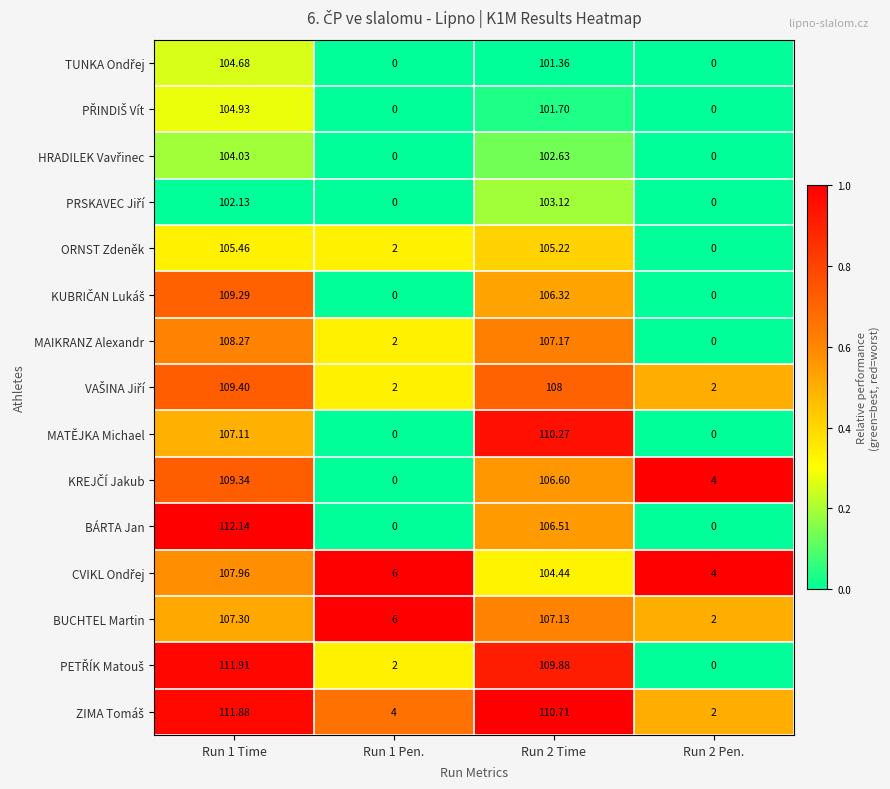

Which series changed the most between Run 1 Pen. and Run 2 Time?

MATĚJKA Michael